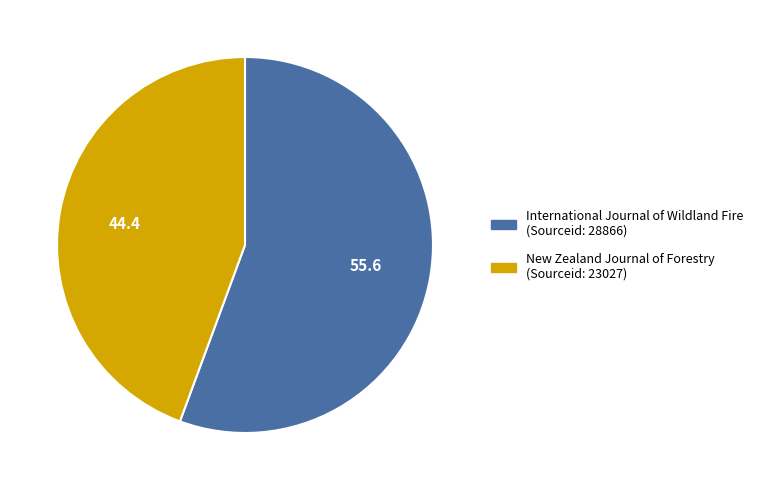

Do International Journal of Wildland Fire and New Zealand Journal of Forestry together represent more than half of the pie?

Yes